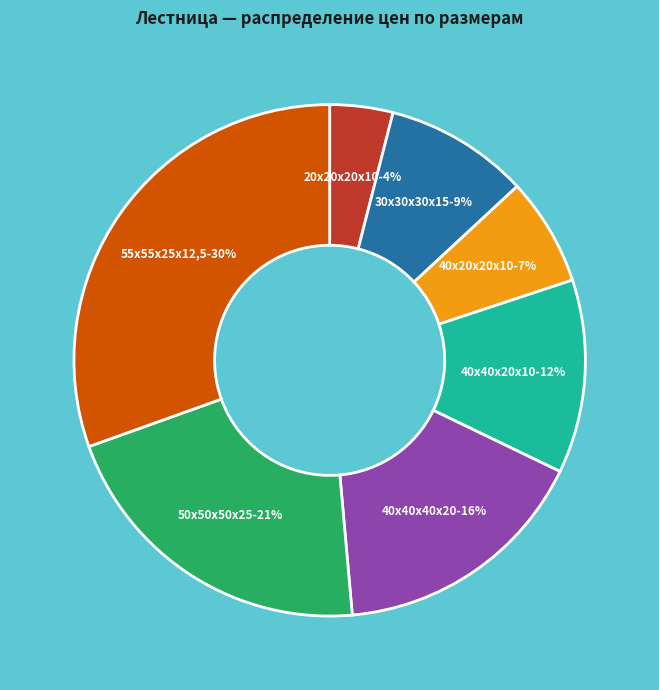

To the nearest percent, what is the average slice percentage?

14%